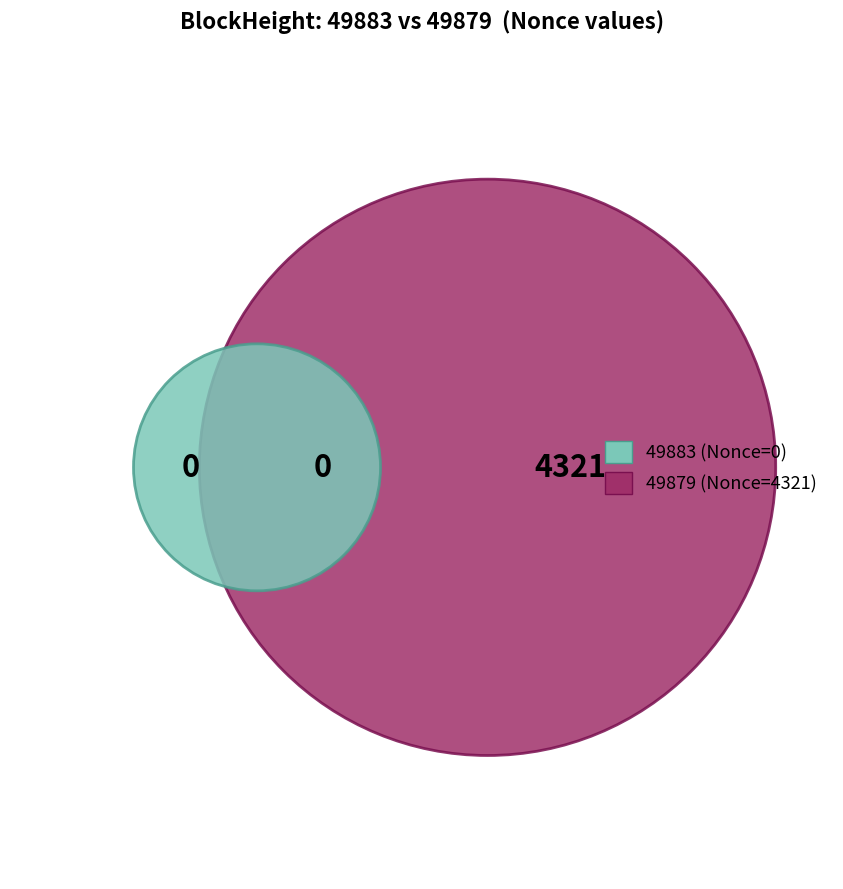

Which category has the biggest portion of the pie?

49879